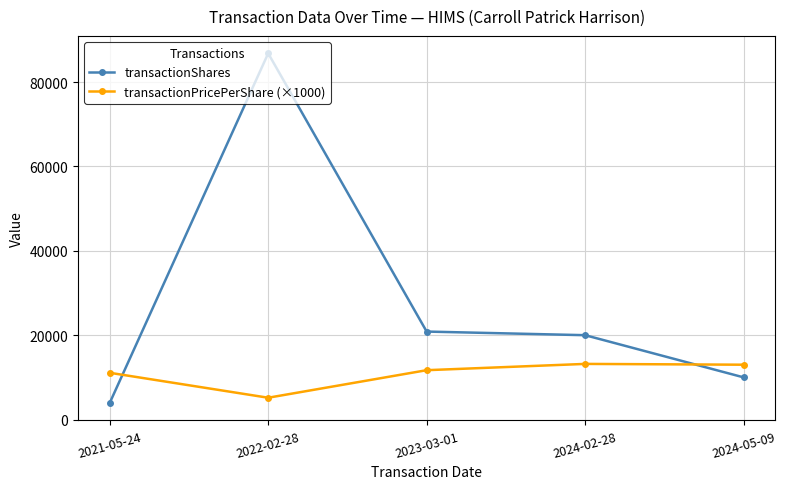

How many intersections are there between transactionShares and transactionPricePerShare (×1000)?

2